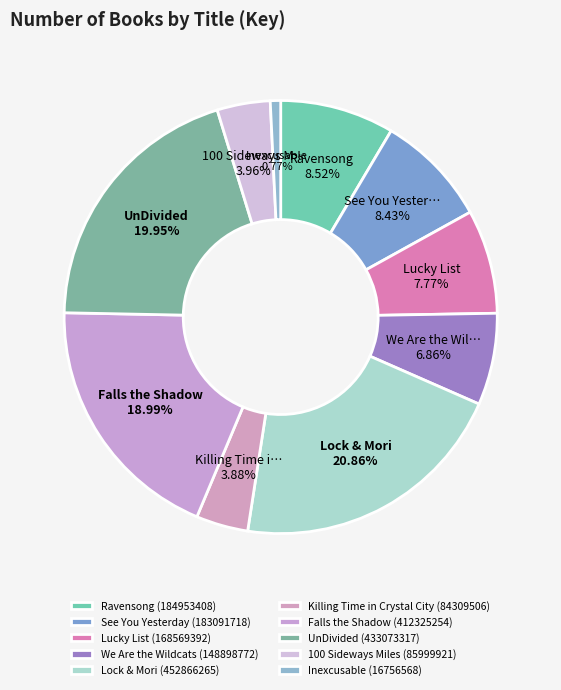

Count the number of slices in the pie.

10